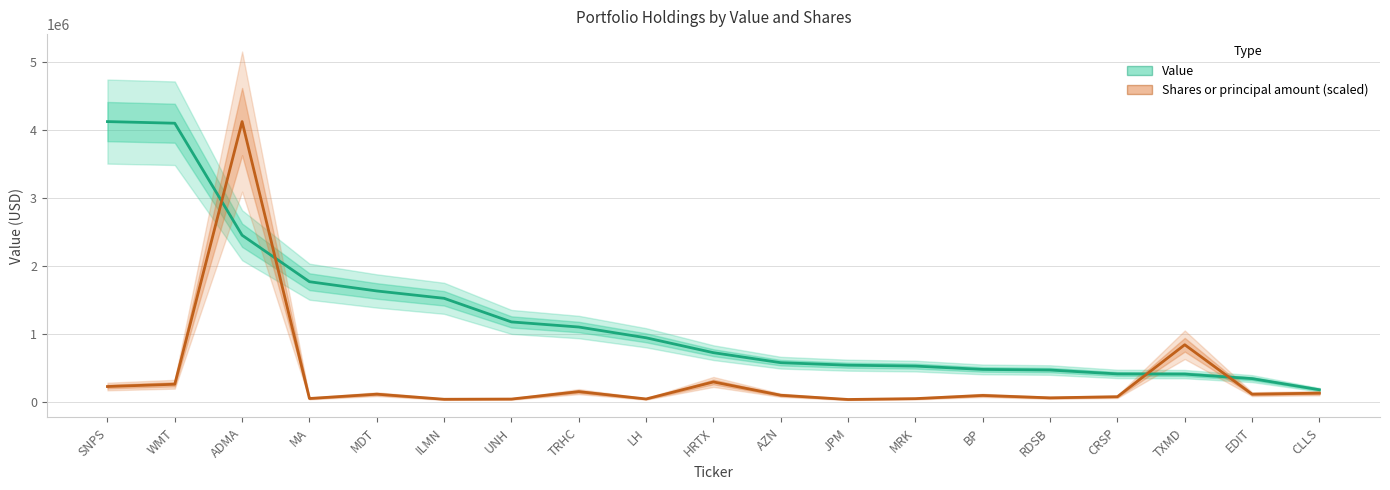

At which label does Shares or principal amount (scaled) reach its peak?

ADMA